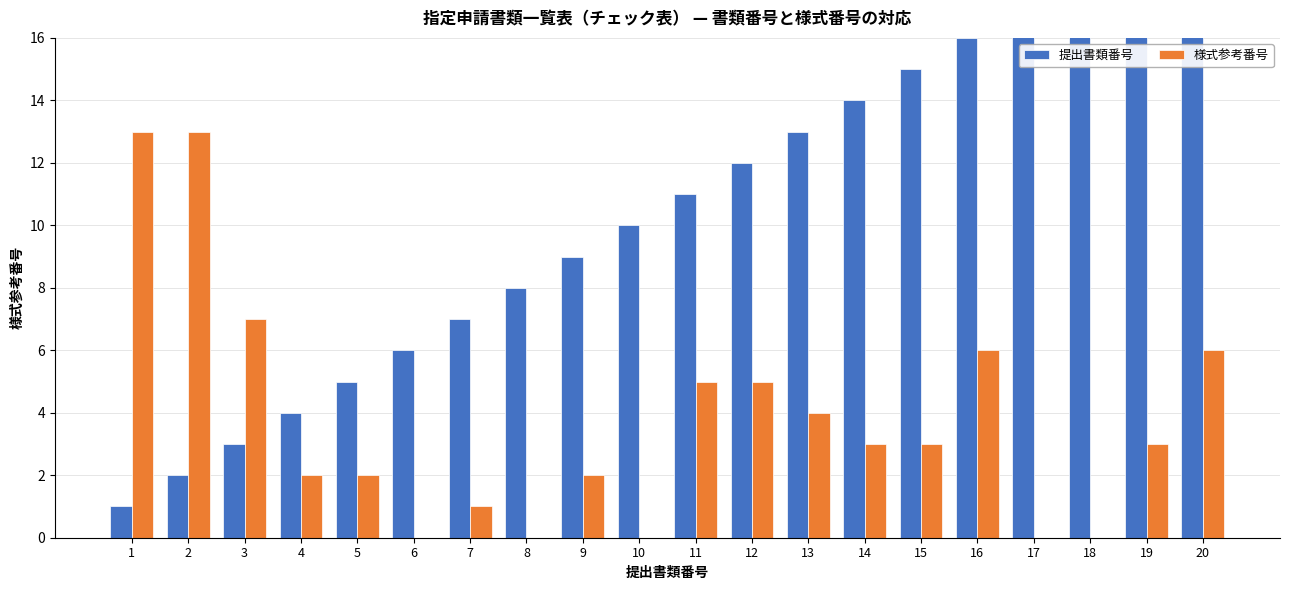

Rank the series at 3 from lowest to highest value.

提出書類番号, 様式参考番号